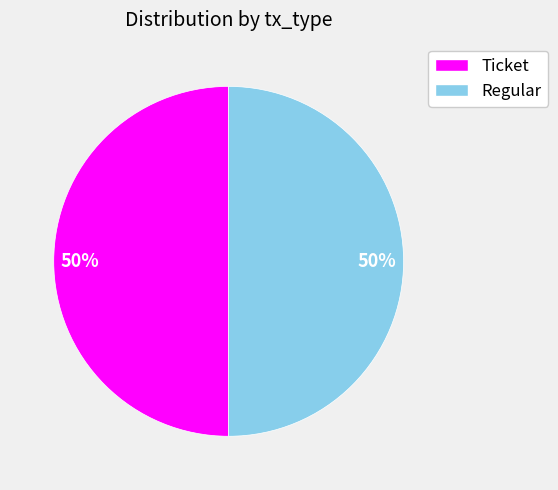

To the nearest percent, what is the average slice percentage?

50%